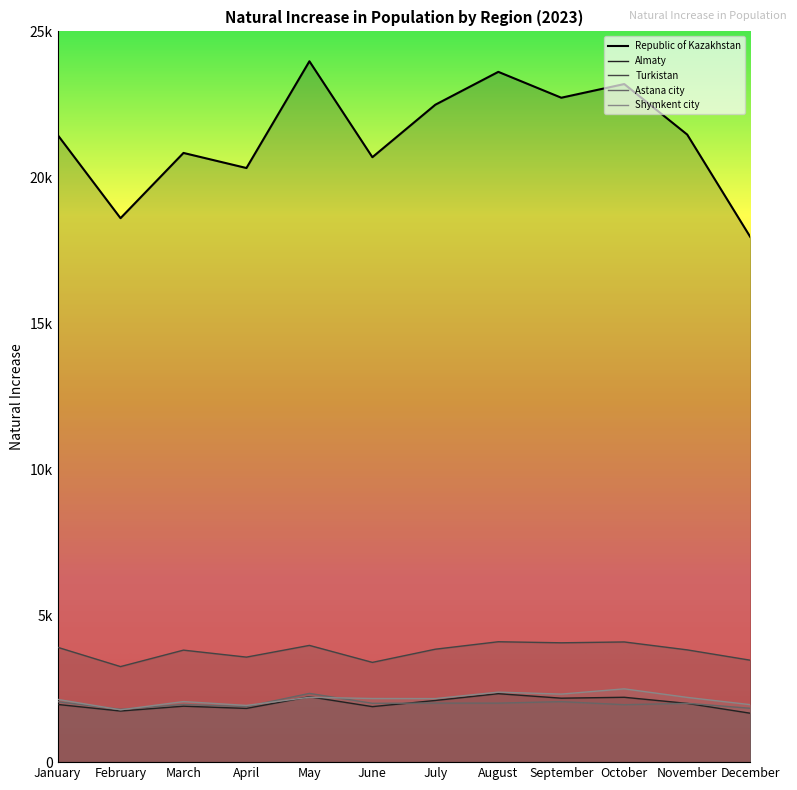

What is the difference between the maximum and minimum values in the Almaty series?

668